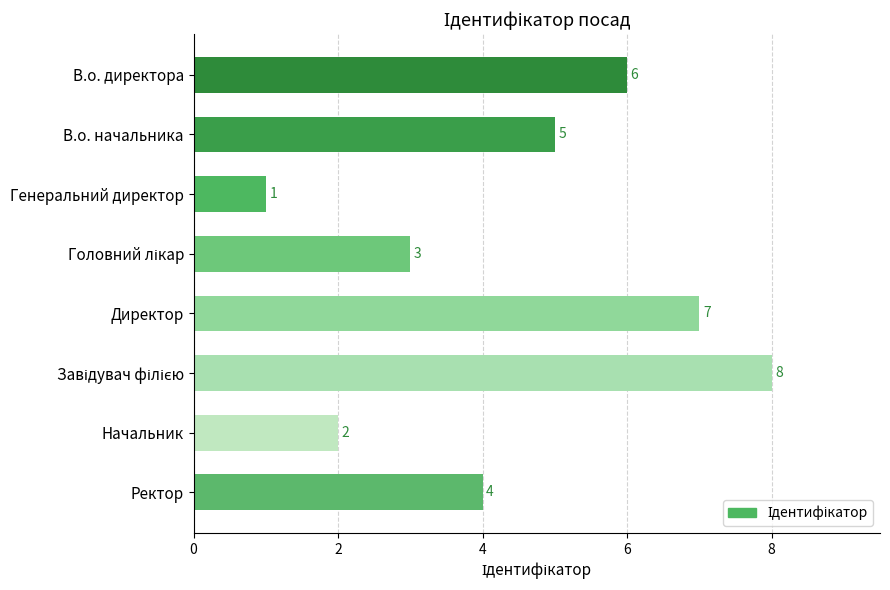

What is the greatest value displayed?

8